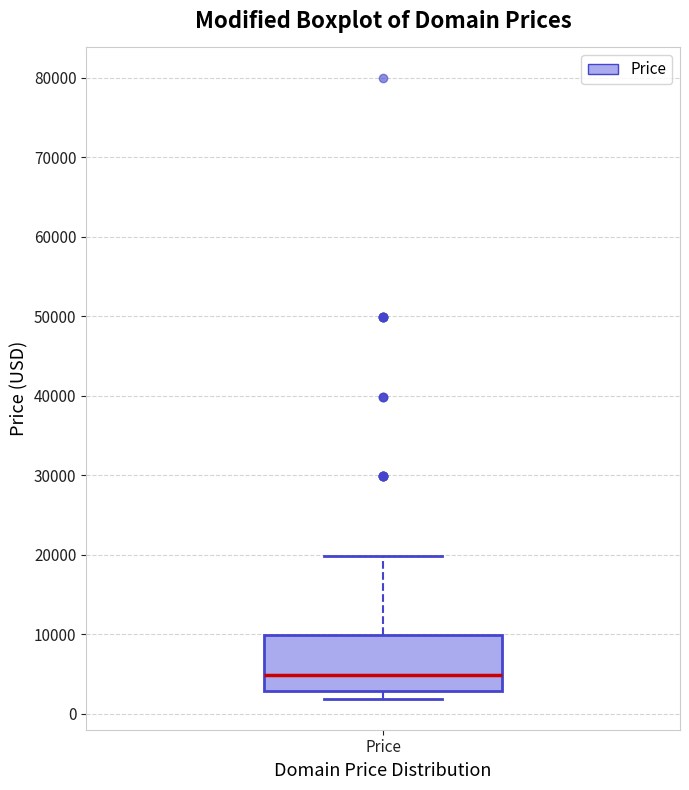

Transcribe this box plot: give where the median line is, the range the box spans, and where the two whiskers end, as read against the y-axis. The values are not printed on the chart, so give them approximately, as read against the axis.

median 5000, box 3000 to 10000, whiskers 2000 to 20000